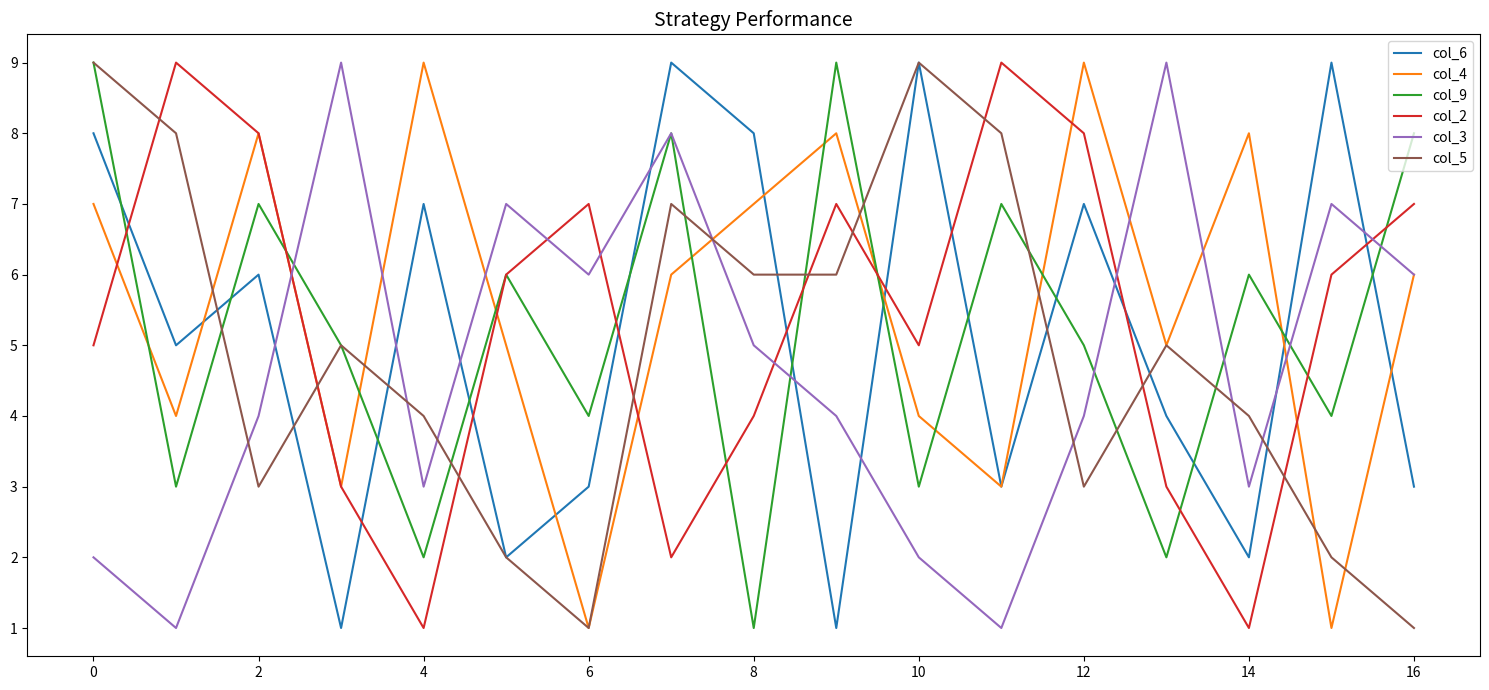

True or false: col_5 and col_3 cross at least once.

True